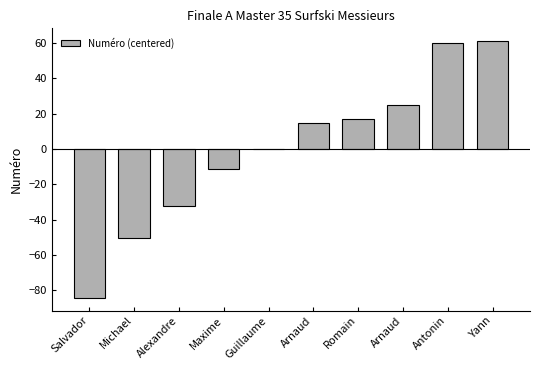

At which label does the data first exceed 14?

Arnaud